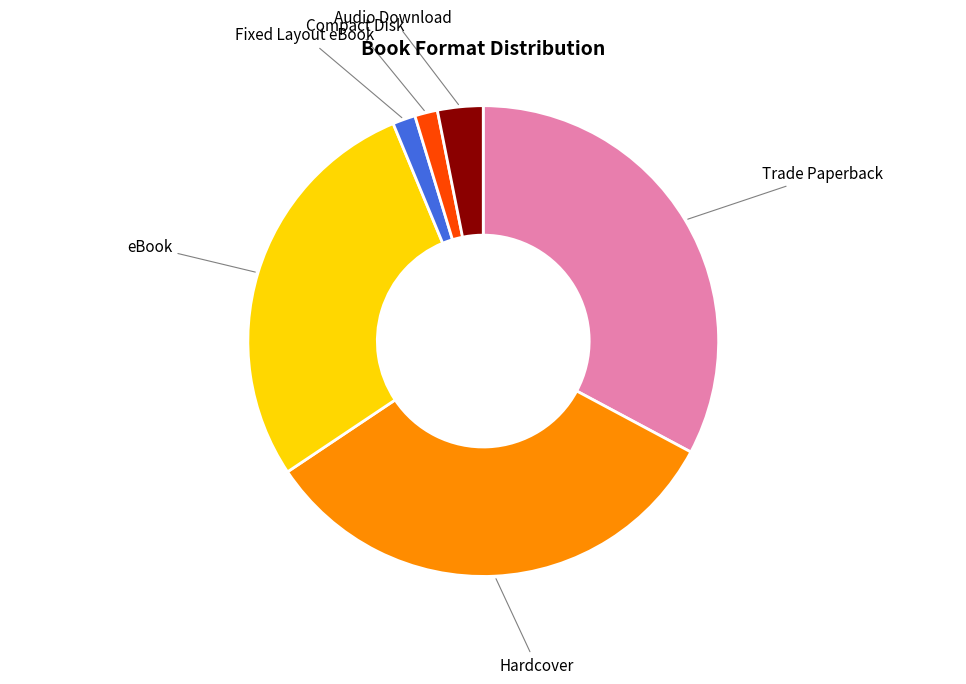

Does any single category account for the majority?

No